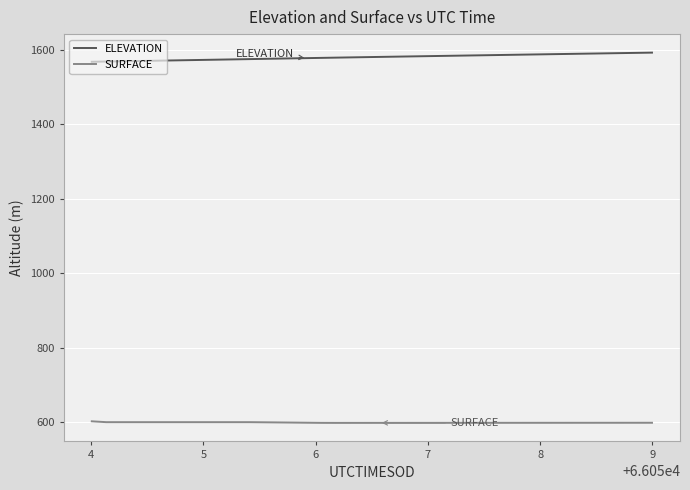

Count the number of categories in the chart.

40